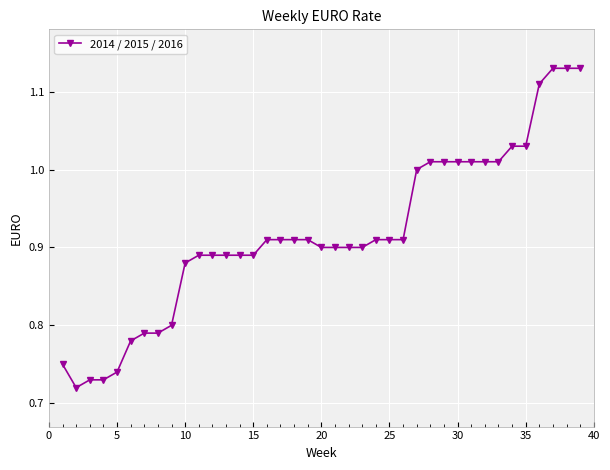

What is the difference between the maximum and second lowest values?

0.4